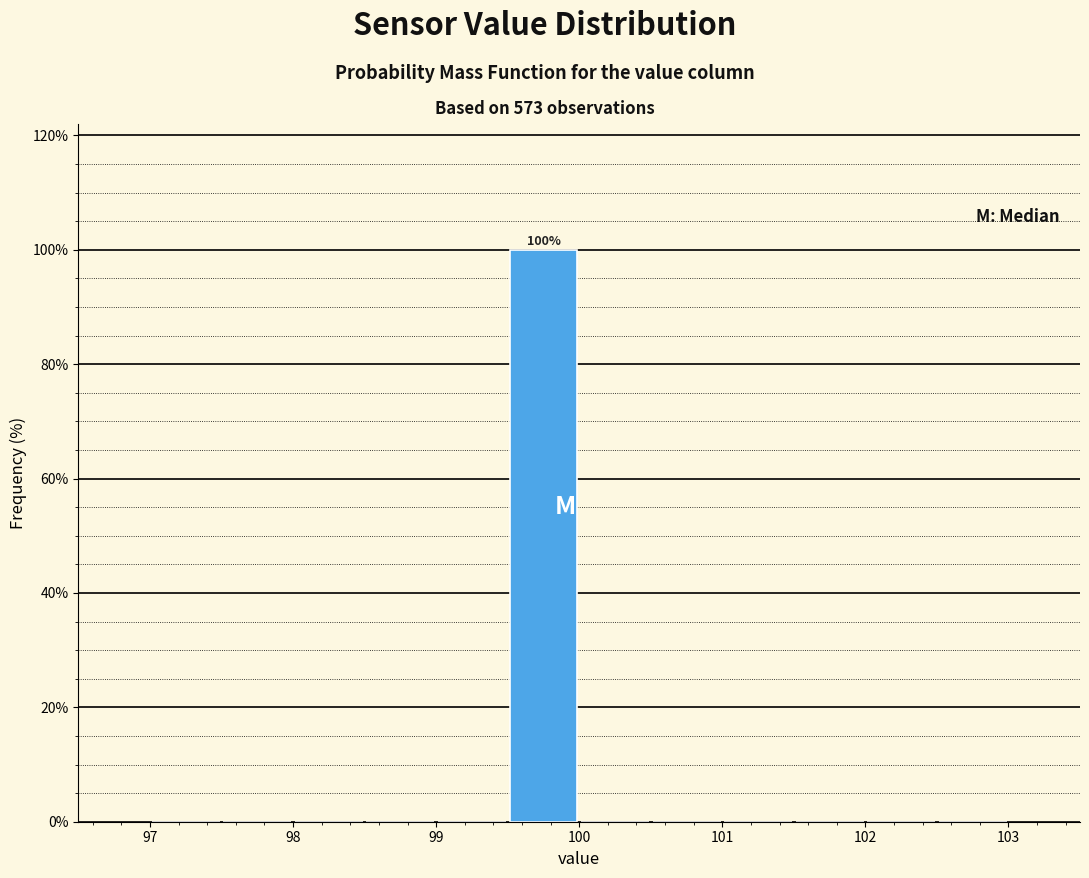

Which range on the x-axis has the tallest bar?

99.5 to 100.0